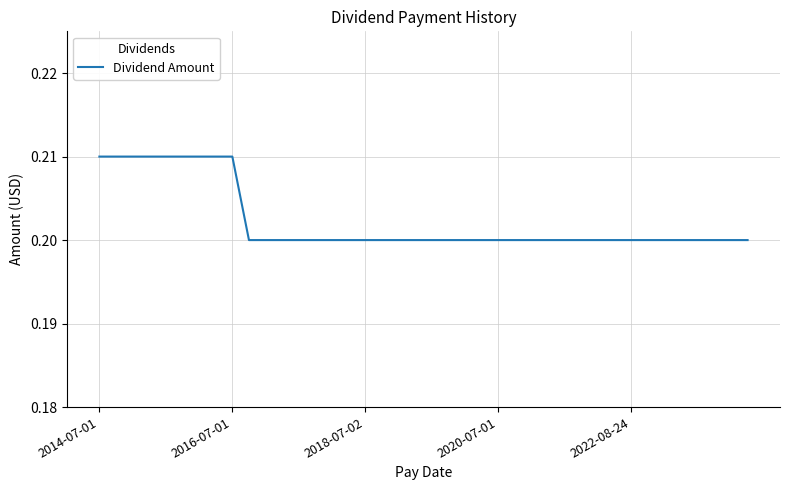

How many values are between 0 and 1?

40